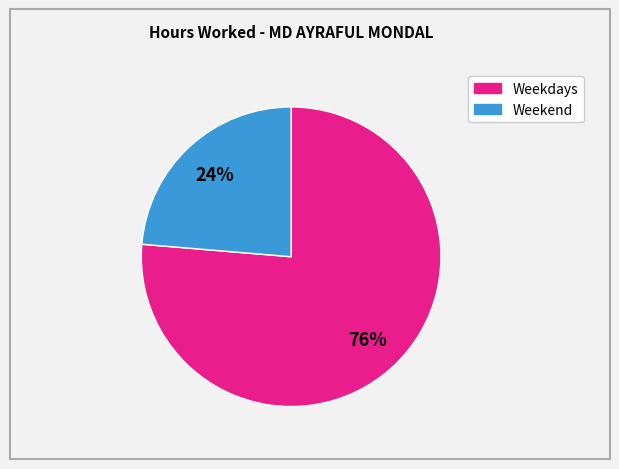

Is there a majority slice in this chart?

Yes